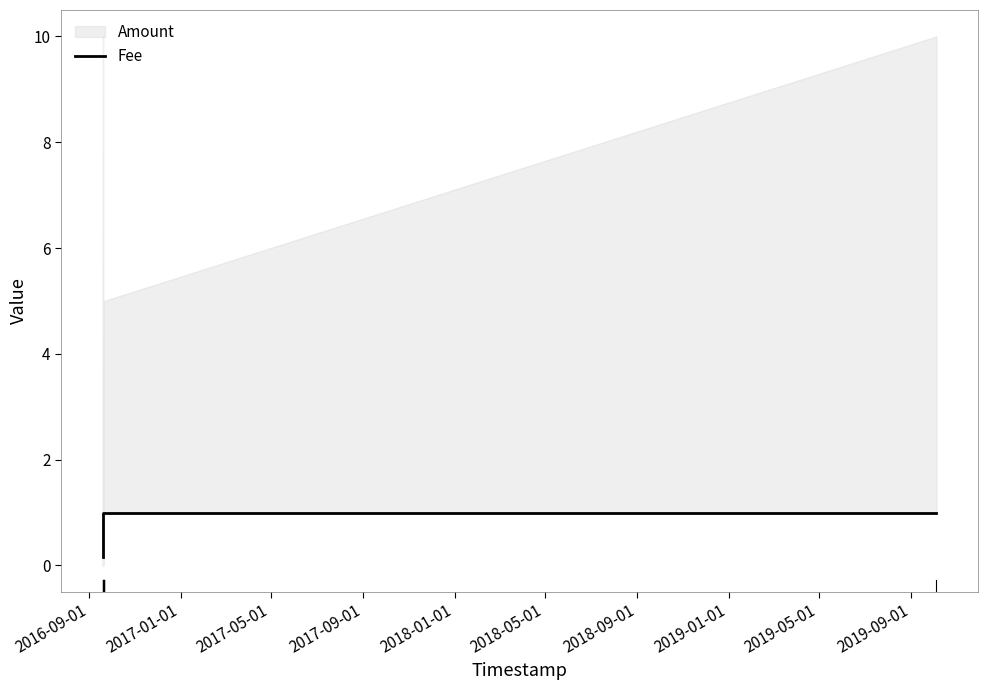

What is the change in value from 2016-09-01 to 2017-05-01?

+0.8